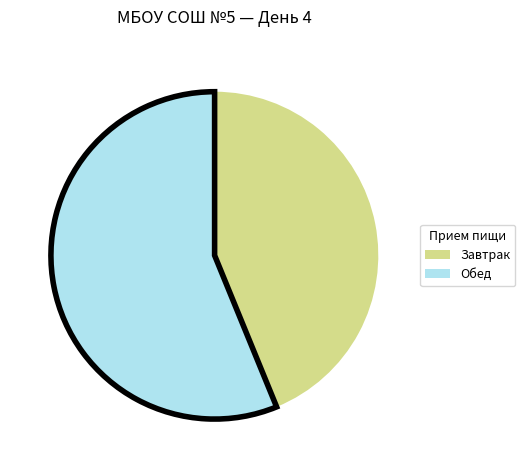

What is the majority slice?

Обед